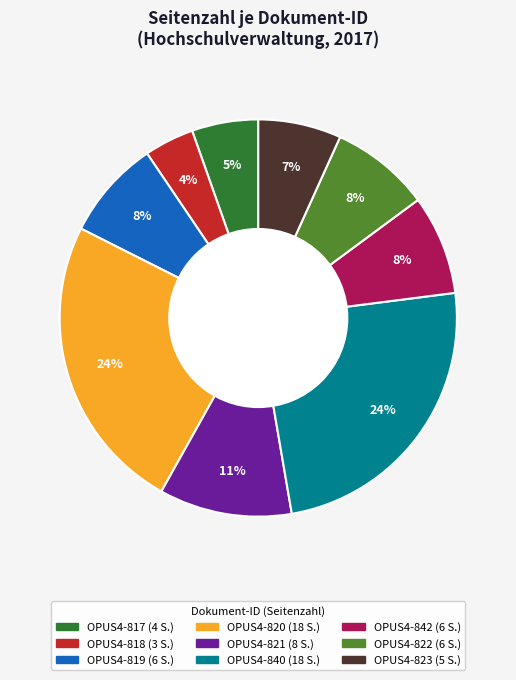

True or false: OPUS4-820 accounts for 24% of the total.

True